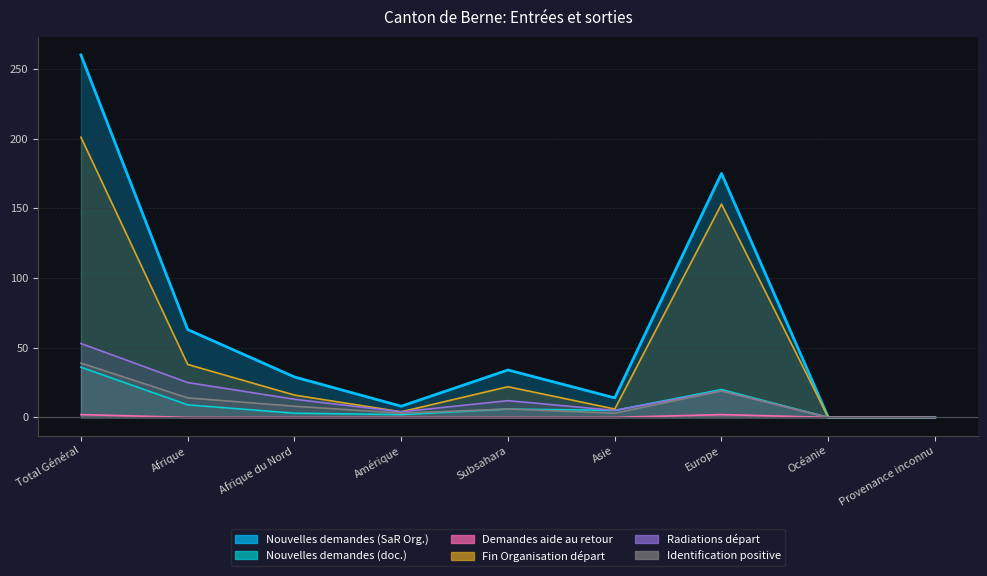

At which label is Nouvelles demandes (SaR Org.) closest to 130?

Europe